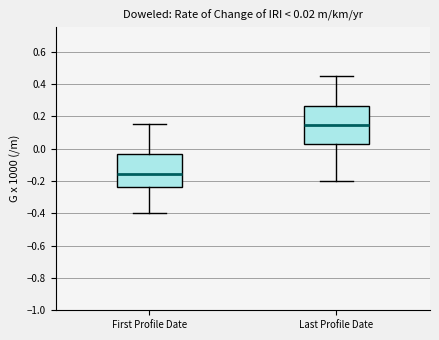

Which box has the lowest median line?

First Profile Date